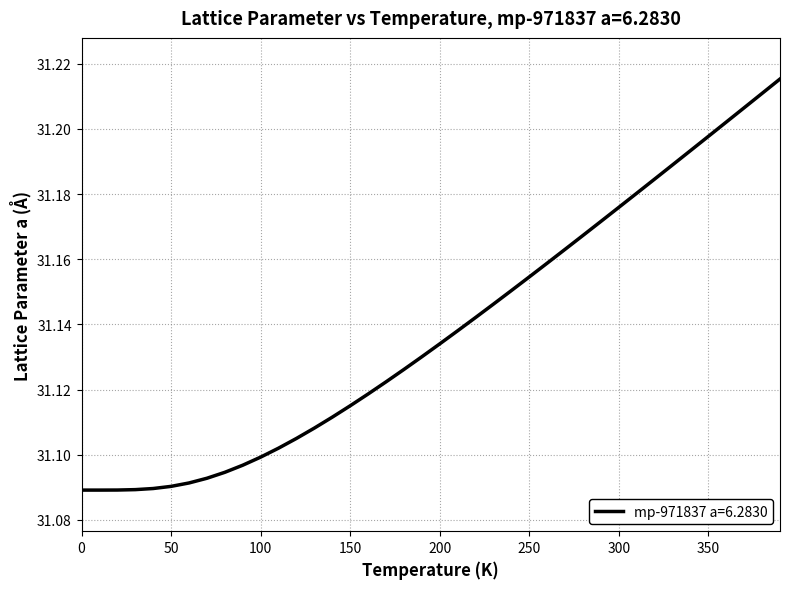

Is it true that the value at 300 is 51.3?

False